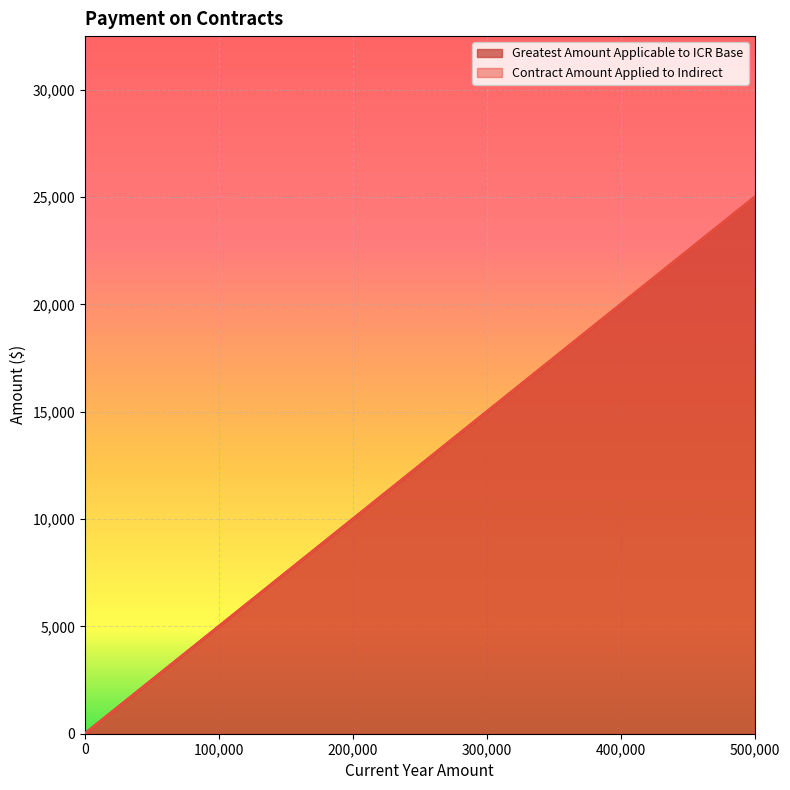

True or false: Contract Amount Applied to Indirect and Greatest Amount Applicable to ICR Base cross at least once.

False